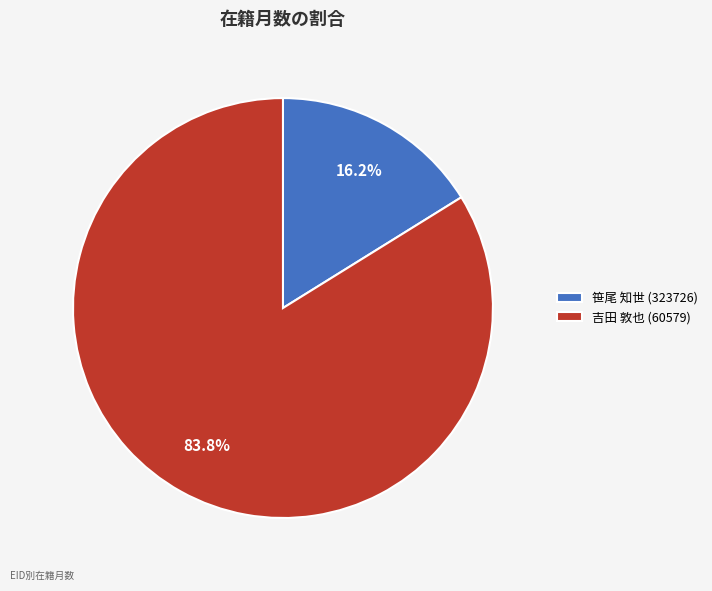

Which has a higher value, 吉田 敦也 (60579) or 笹尾 知世 (323726)?

吉田 敦也 (60579)